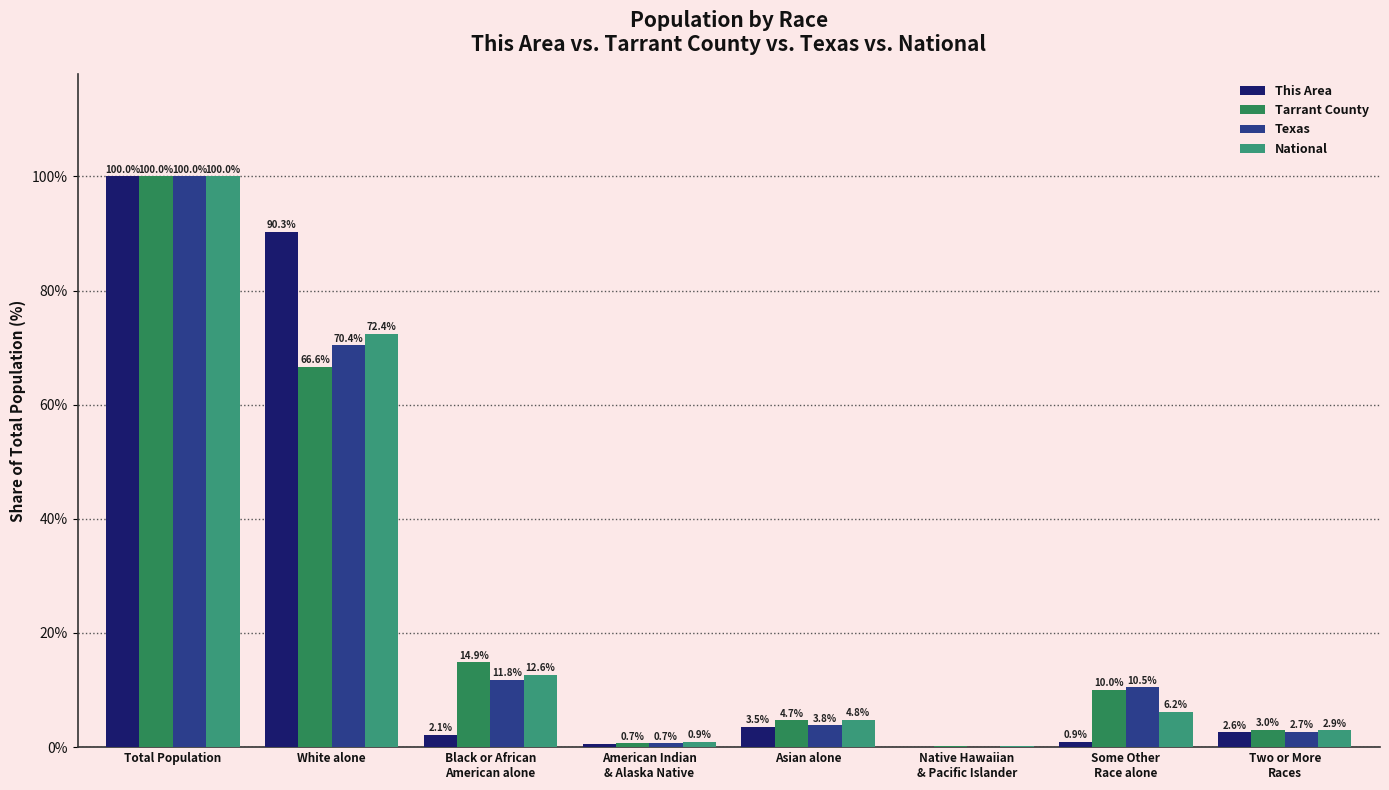

Does the chart contain stacked bars?

No